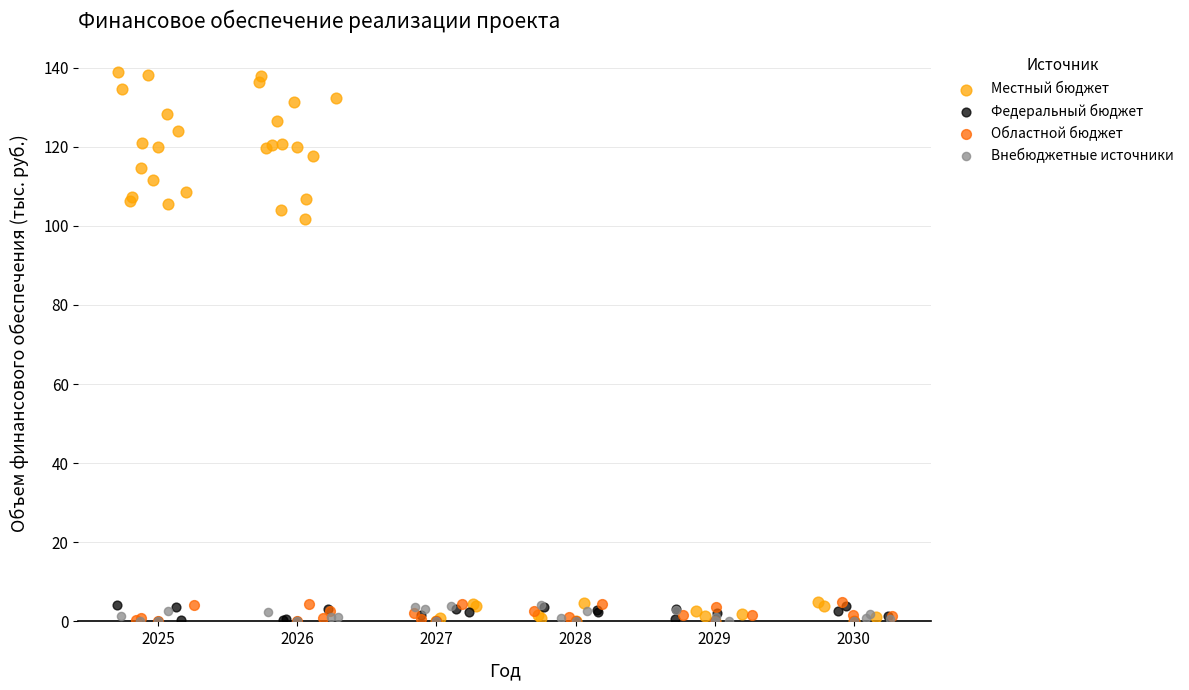

Which series contains the highest Y value?

Местный бюджет